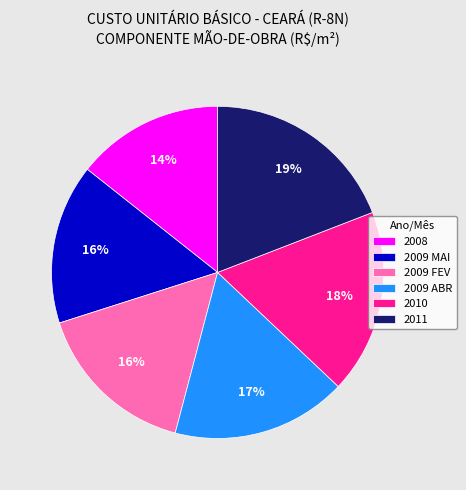

What percentage is the 2009 FEV slice, to the nearest percent?

16%